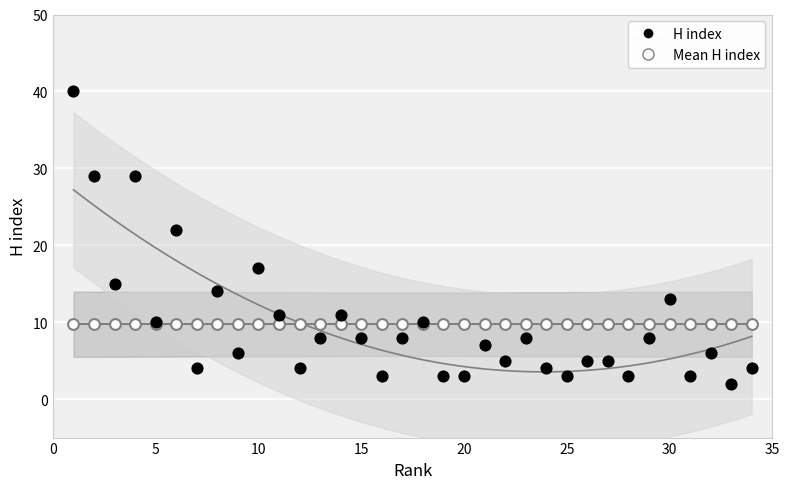

Across all series, what Y value is closest to 21?

22.0